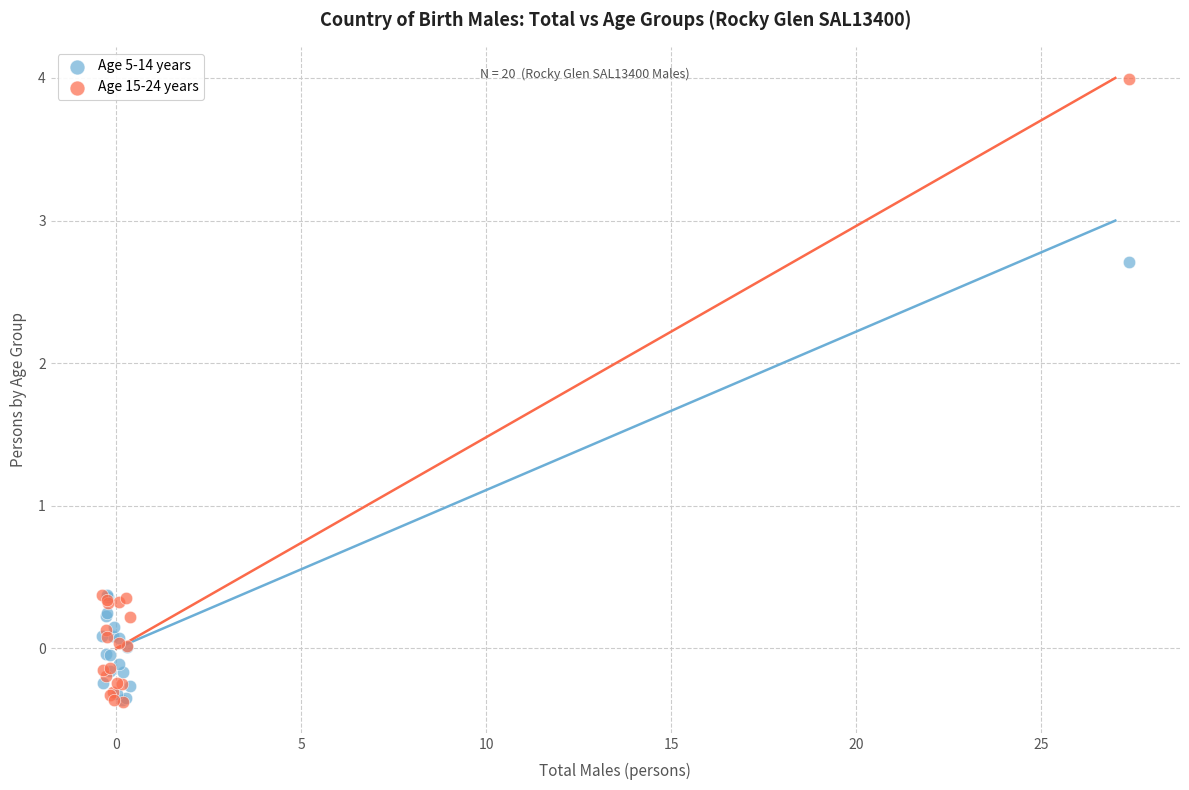

Which series has the widest spread of Y values?

Age 15-24 years